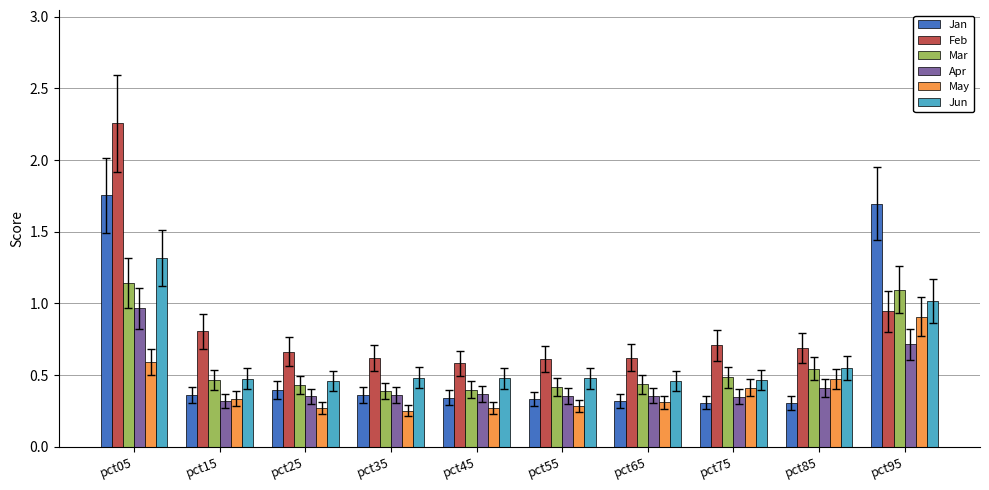

What is the average value of the Jan series?

0.6